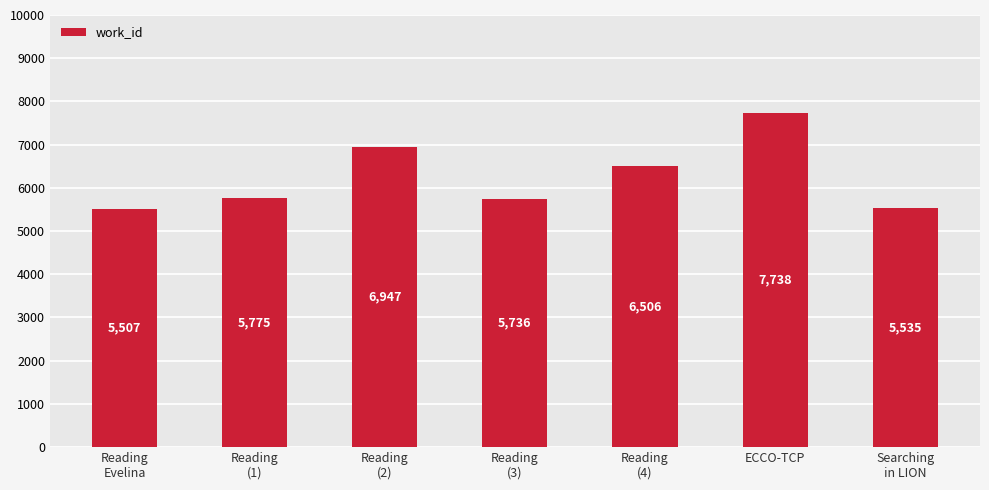

How many bars are there in total?

7